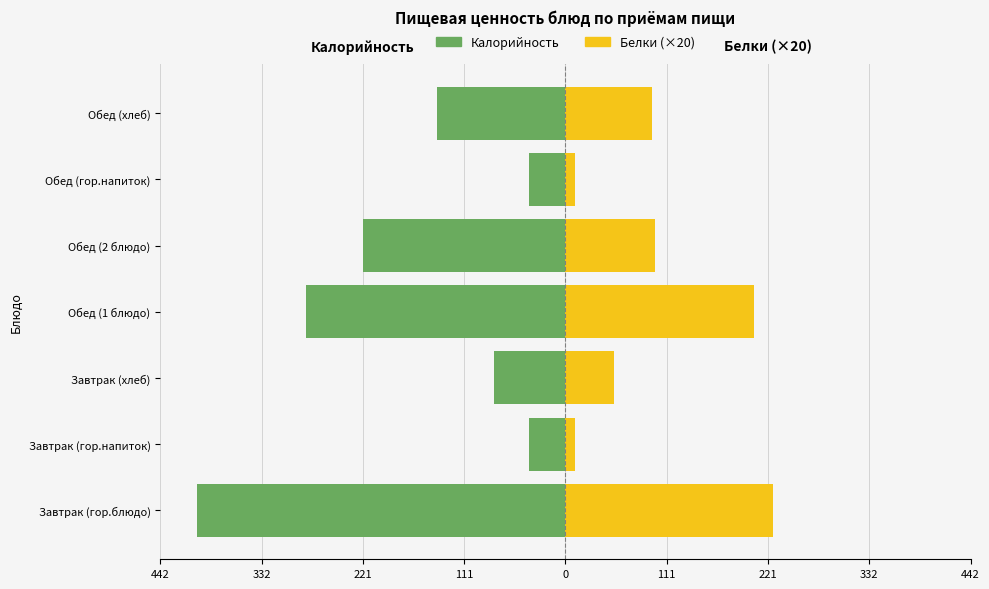

What is the difference between the maximum and minimum values in the Белки (×20) series?

215.4